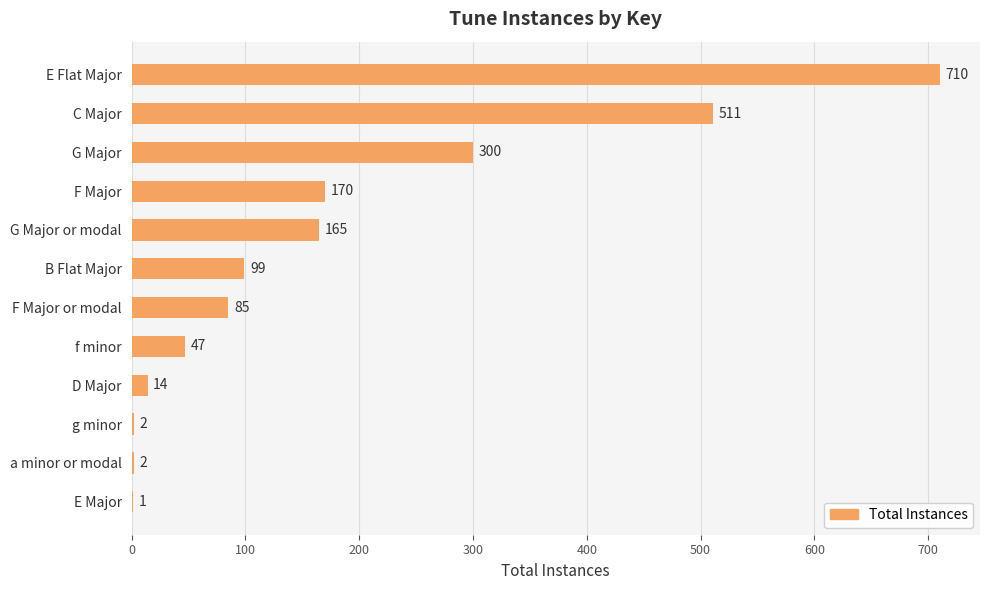

What is the maximum value shown in the chart?

710